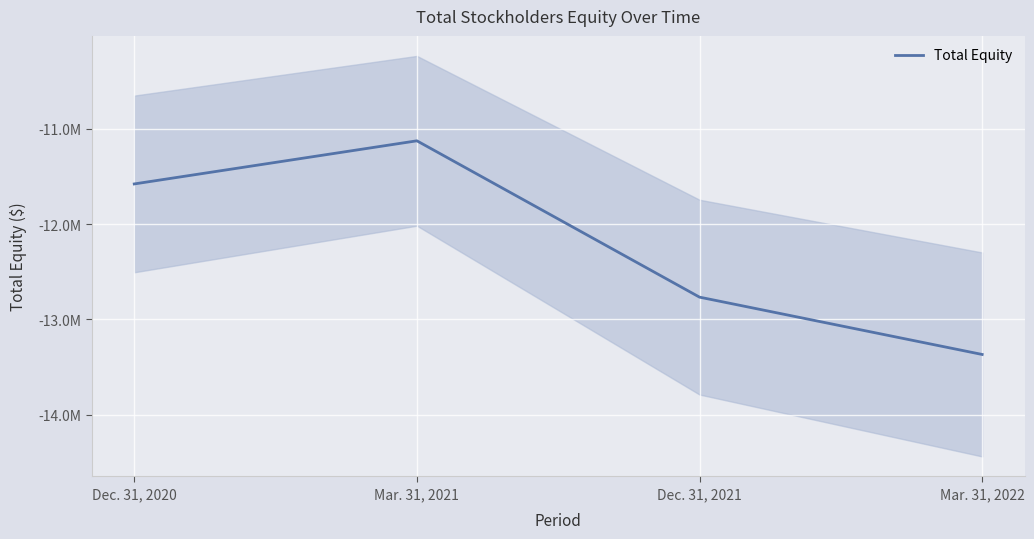

At which category does the data reach its first local peak?

Mar. 31, 2021